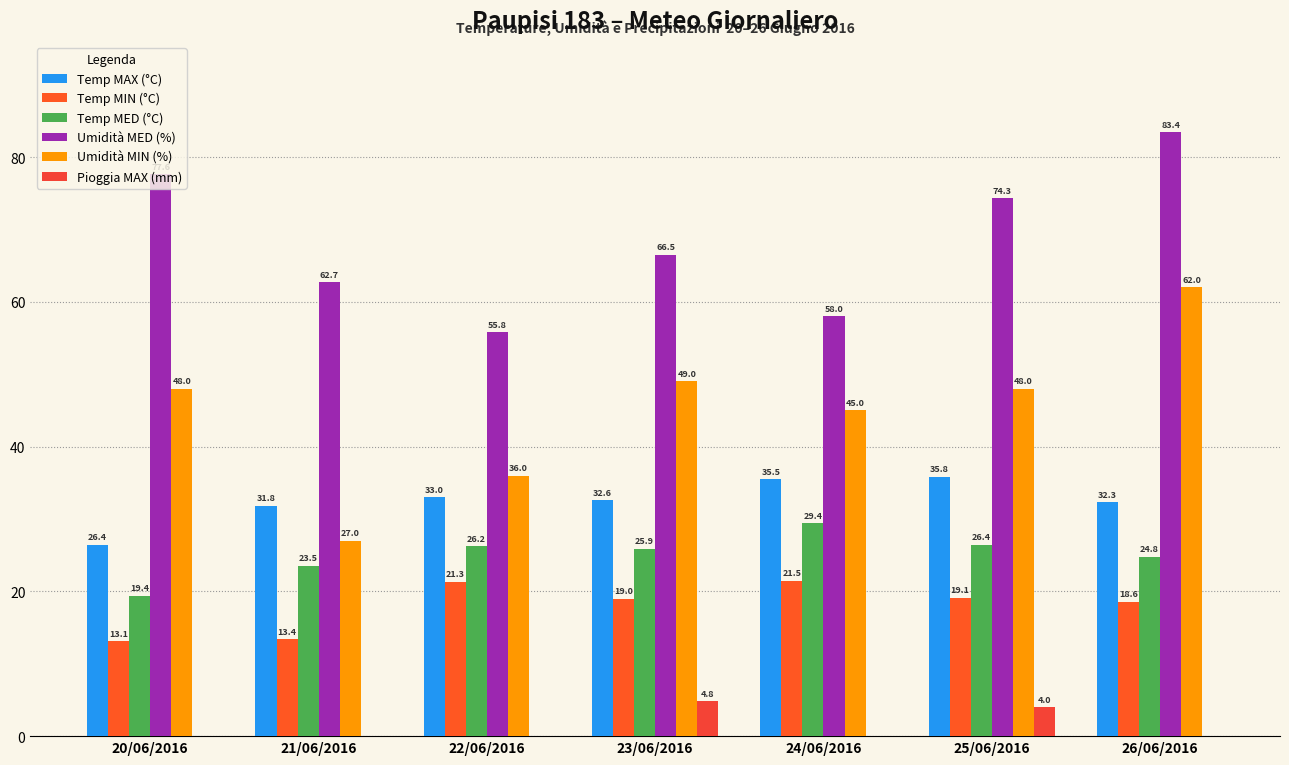

At which category is the sum across all series the highest?

26/06/2016